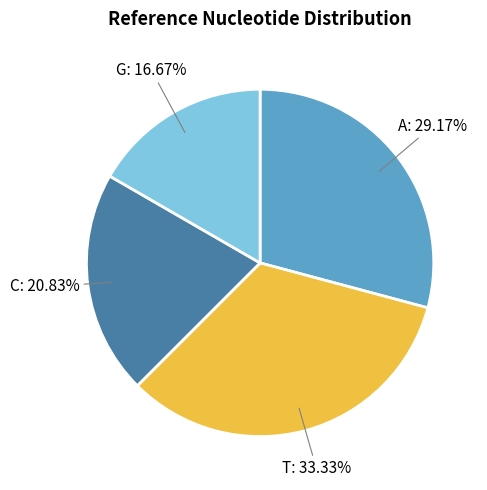

Rank the categories by value from lowest to highest.

G, C, A, T